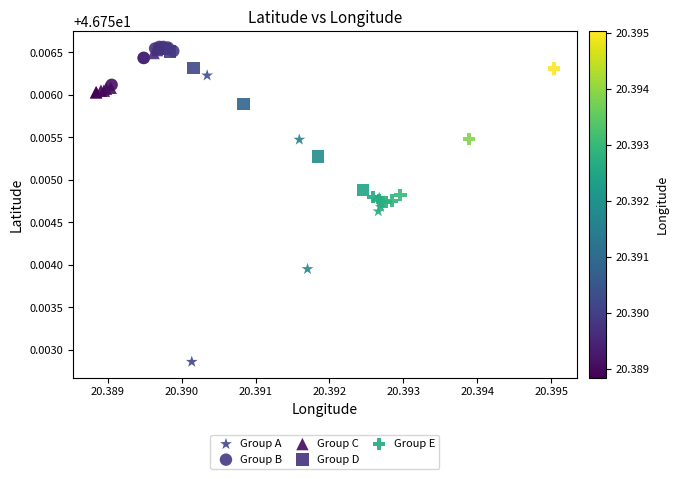

Which series has the largest Y range (max minus min)?

Group A